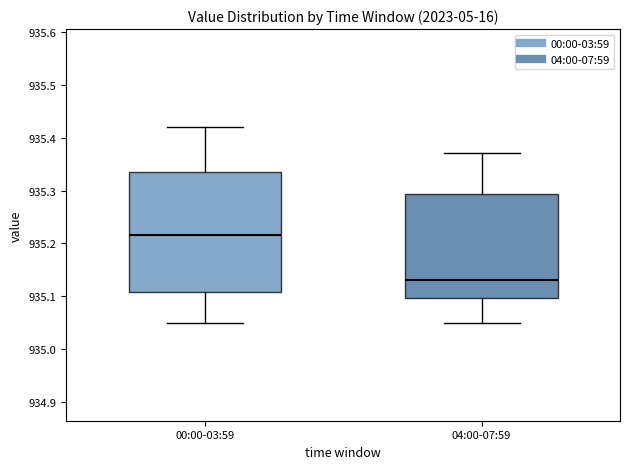

Reading left to right, read every box against the y-axis: the position of its median line, the range the box covers, and the ends of its whiskers. The values are not printed on the chart, so give them approximately, as read against the axis.

00:00-03:59: median 935.22, box 935.11 to 935.34, whiskers 935.05 to 935.42
04:00-07:59: median 935.13, box 935.10 to 935.29, whiskers 935.05 to 935.37